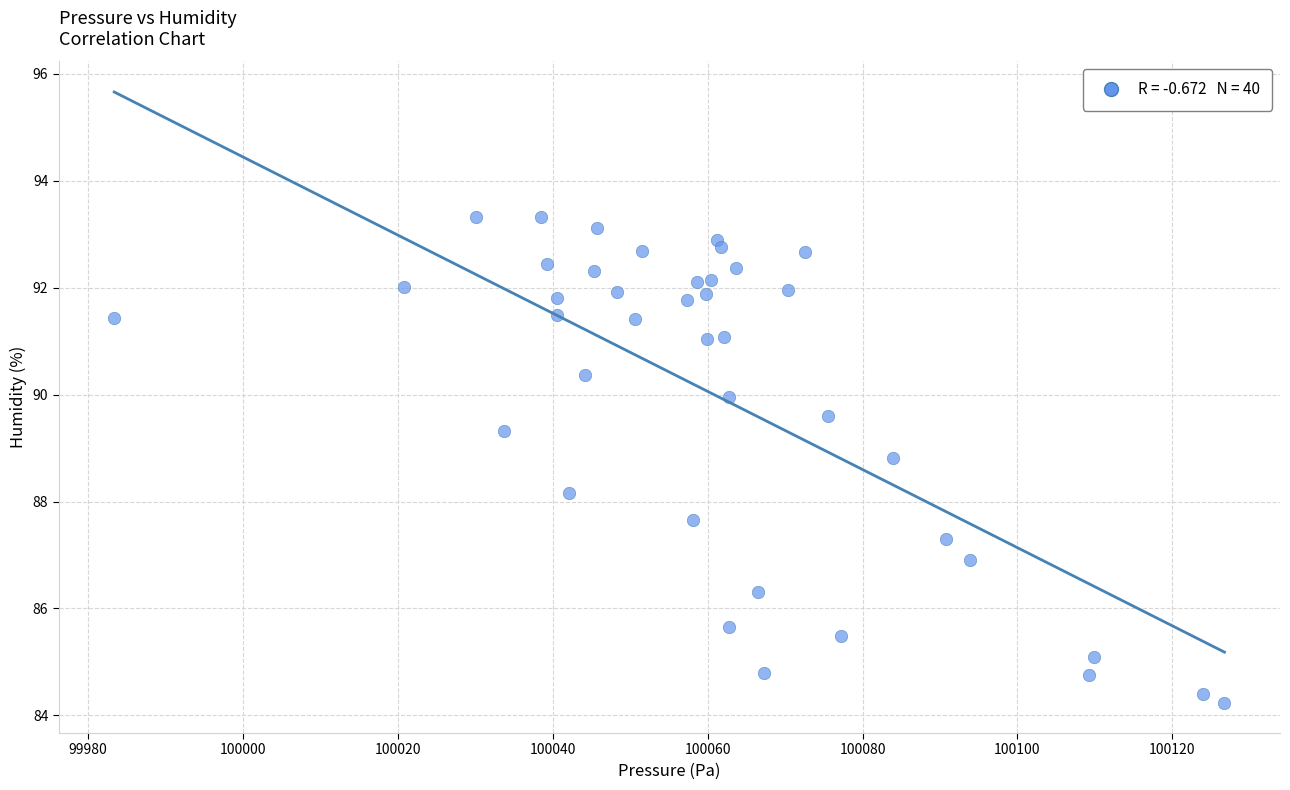

What Y value in the scatter plot is closest to 88?

88.2